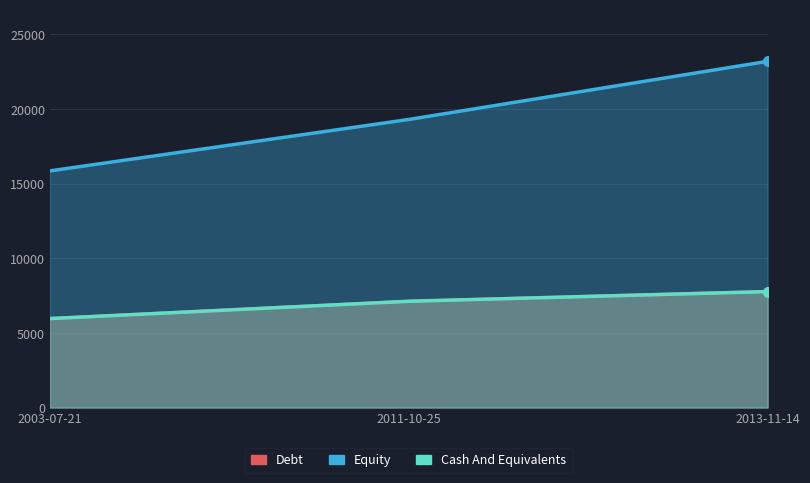

At which category does the chart reach its peak across all series?

2013-11-14